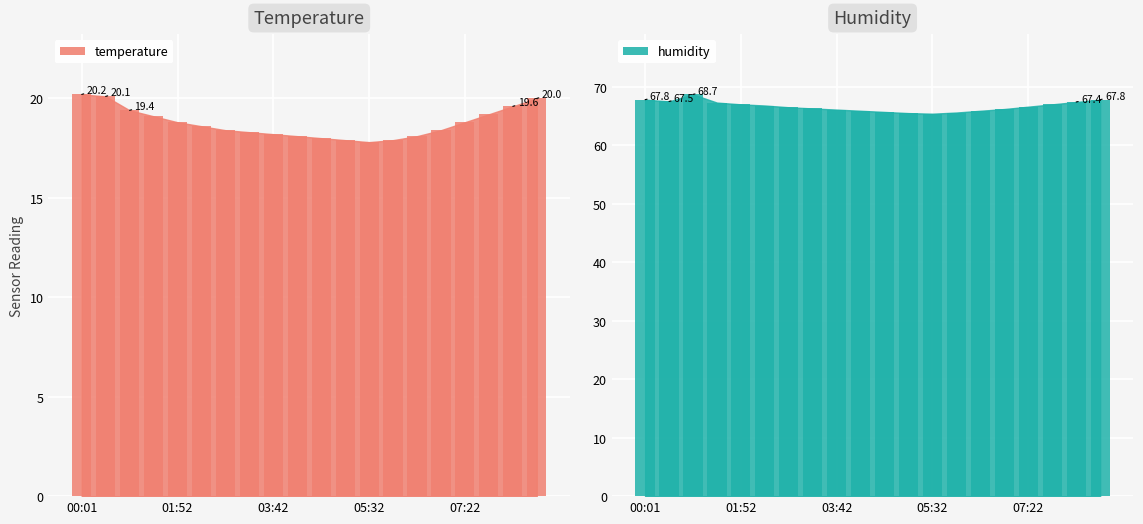

What are all the series names shown in the legend?

temperature, humidity